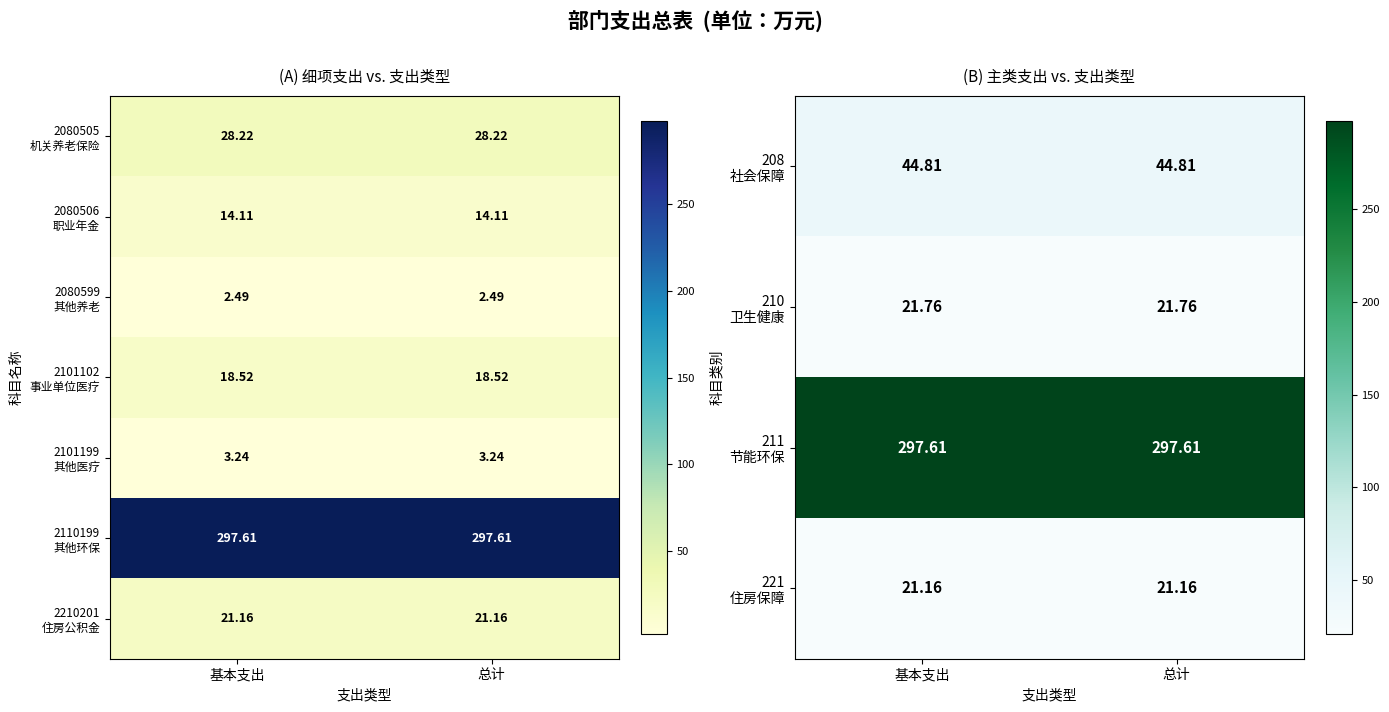

What is the total value across all series at 总计?

707.4